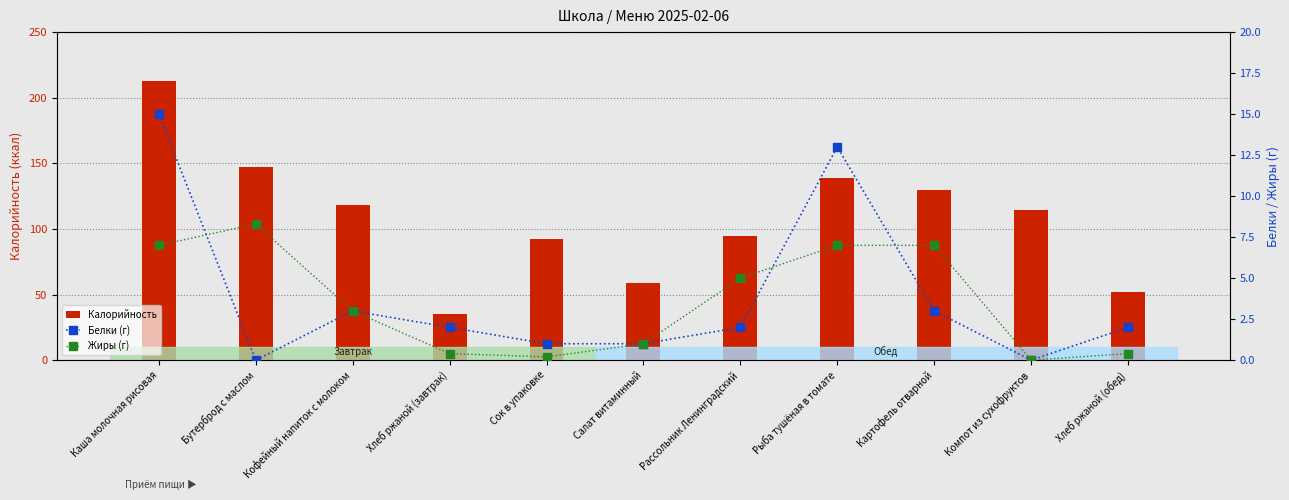

What position from the right is Хлеб ржаной (завтрак)?

8